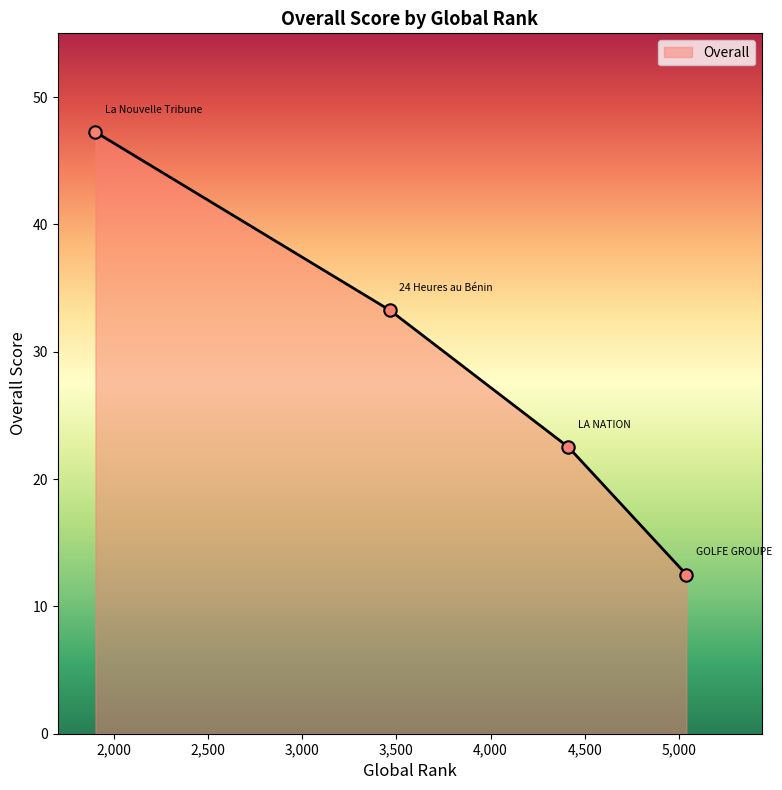

What is the ratio of the value at 3466 to the value at 5040?

2.7